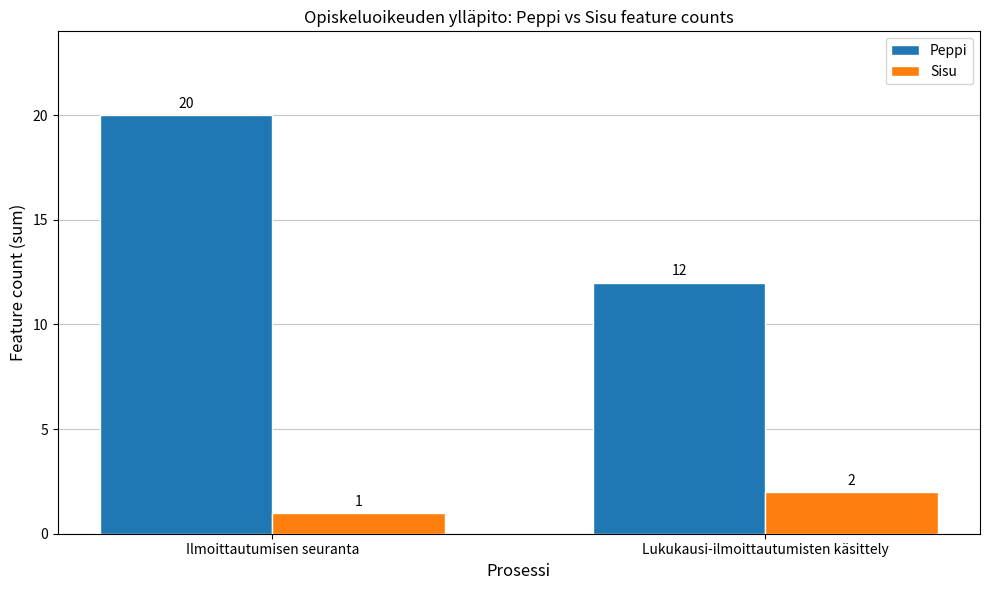

What is the difference between the Sisu values at Lukukausi-ilmoittautumisten käsittely and Ilmoittautumisen seuranta?

1